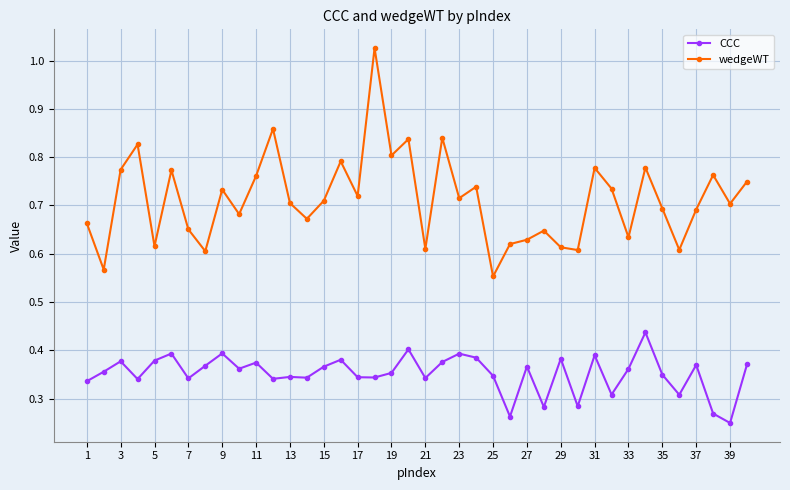

At how many categories does at least one series exceed 0?

40